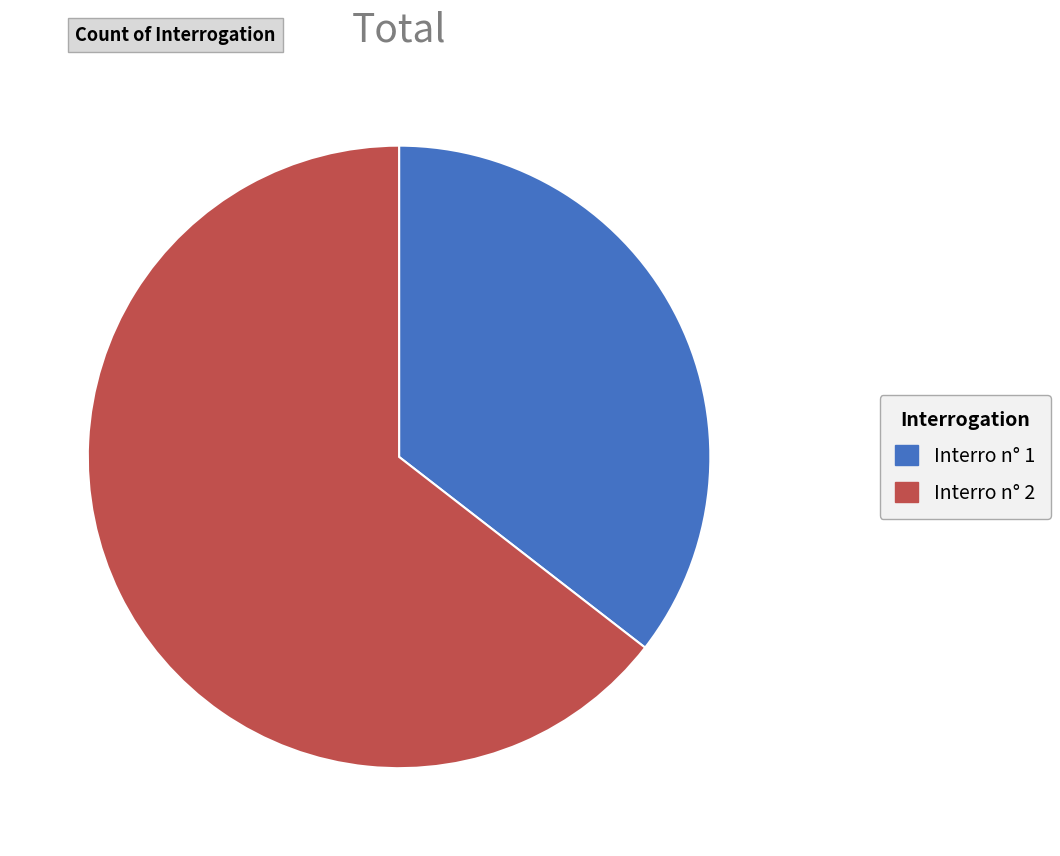

What is the largest slice in the pie chart?

Interro n° 2